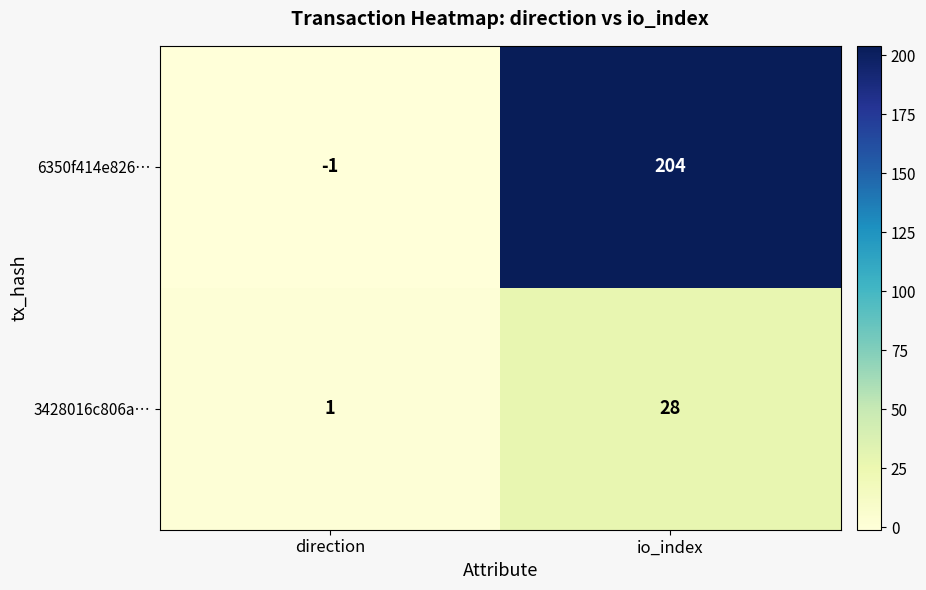

Which series has the largest total across all categories?

6350f414e826…